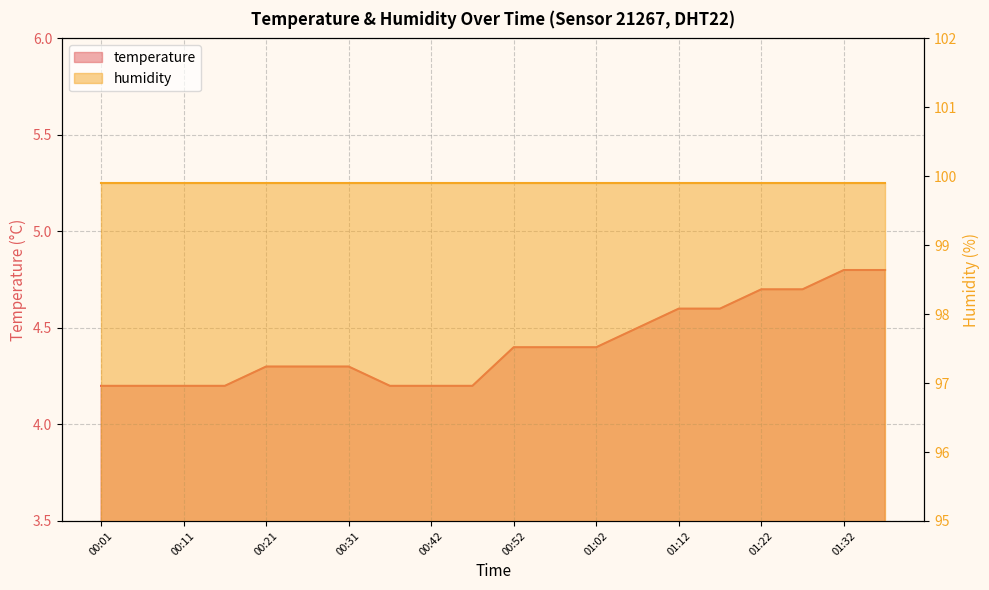

Is it true that the value at 00:42 is 6.0?

False